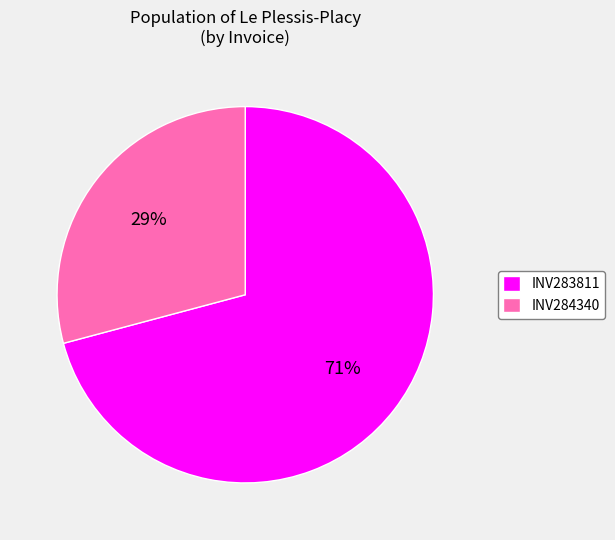

Is it true that INV284340 is 29% of the pie?

True